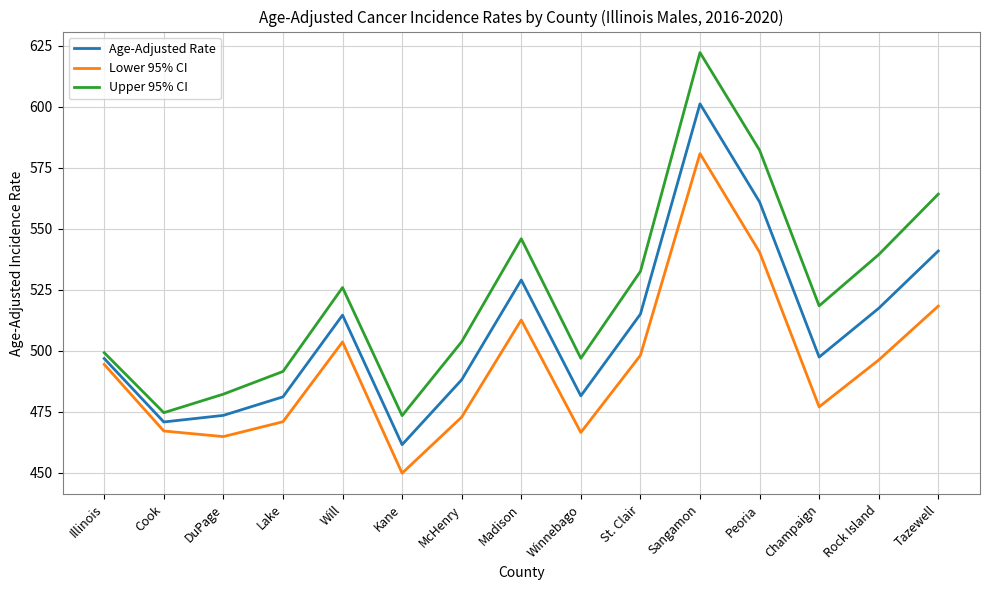

Which series changed the most between Peoria and Rock Island?

Lower 95% CI